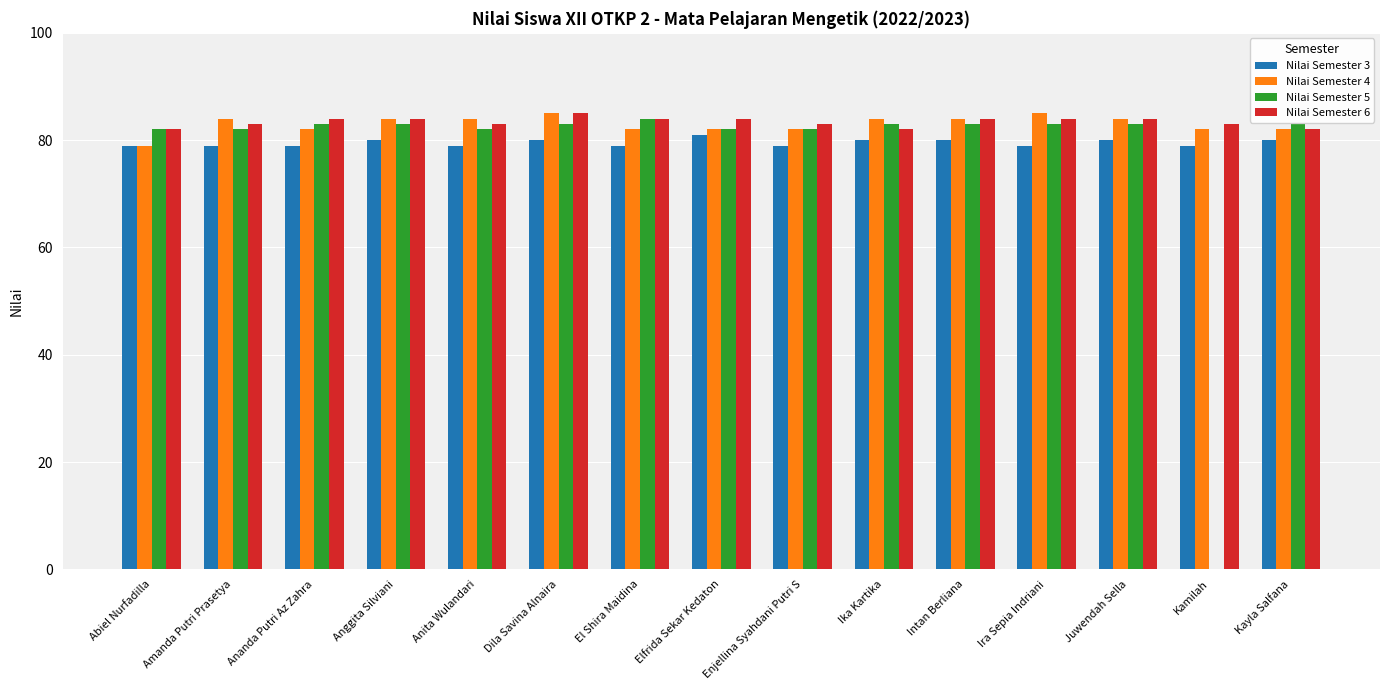

What is the greatest value displayed?

85